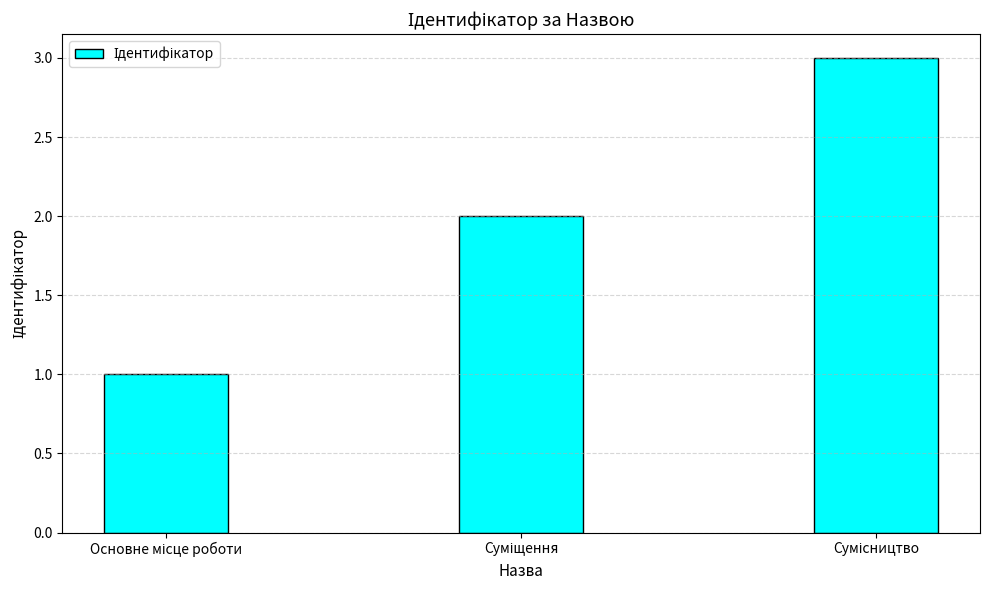

What is the greatest value displayed?

3